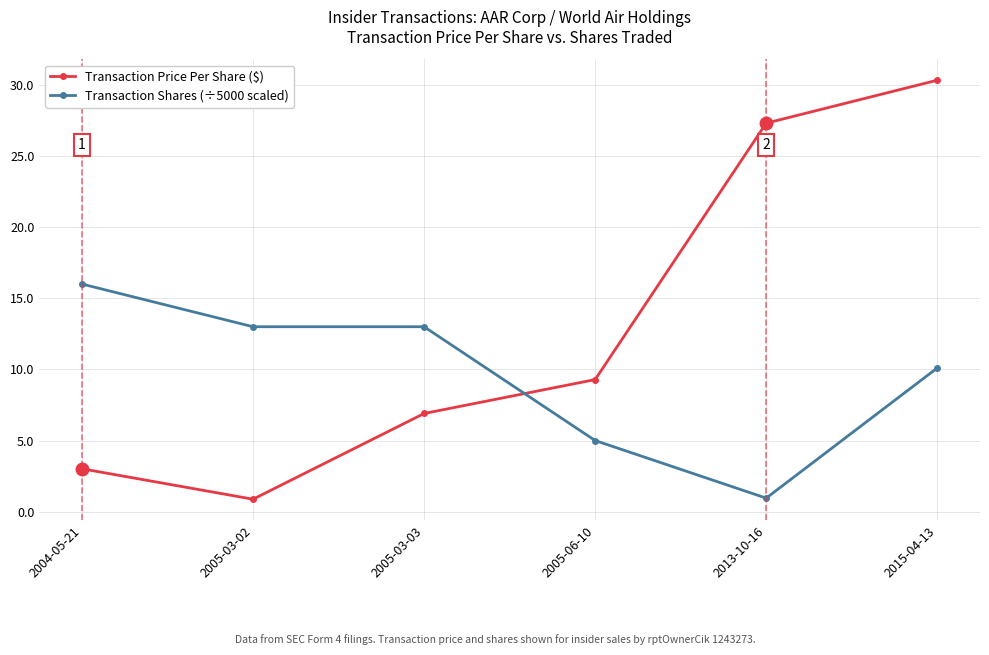

True or false: Transaction Shares (÷5000 scaled) has a value of 16.9 at 2015-04-13.

False